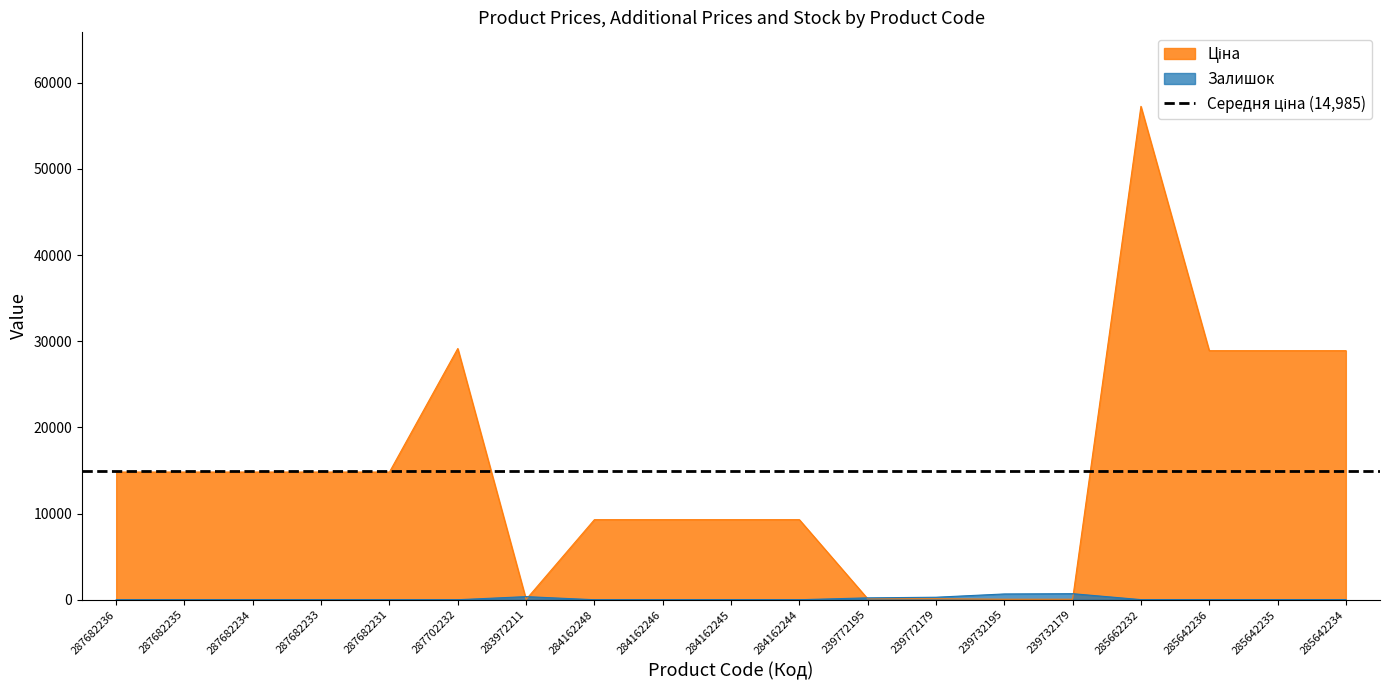

Reading left to right, what are all the values shown in this chart?

Ціна: 287682236=14817.6	287682235=14817.6	287682234=14817.6	287682233=14817.6	287682231=14817.6	287702232=29152.3	283972211=32.0	284162248=9290.5	284162246=9290.5	284162245=9290.5	284162244=9290.5	239772195=111.8	239772179=111.8	239732195=55.9	239732179=55.9	285662232=57258.0	285642236=28901.7	285642235=28901.7	285642234=28901.7
Залишок: 287682236=0.0	287682235=0.0	287682234=0.0	287682233=0.0	287682231=0.0	287702232=0.0	283972211=360.0	284162248=0.0	284162246=0.0	284162245=10.0	284162244=0.0	239772195=218.0	239772179=290.0	239732195=670.0	239732179=702.0	285662232=13.0	285642236=16.0	285642235=14.0	285642234=10.0